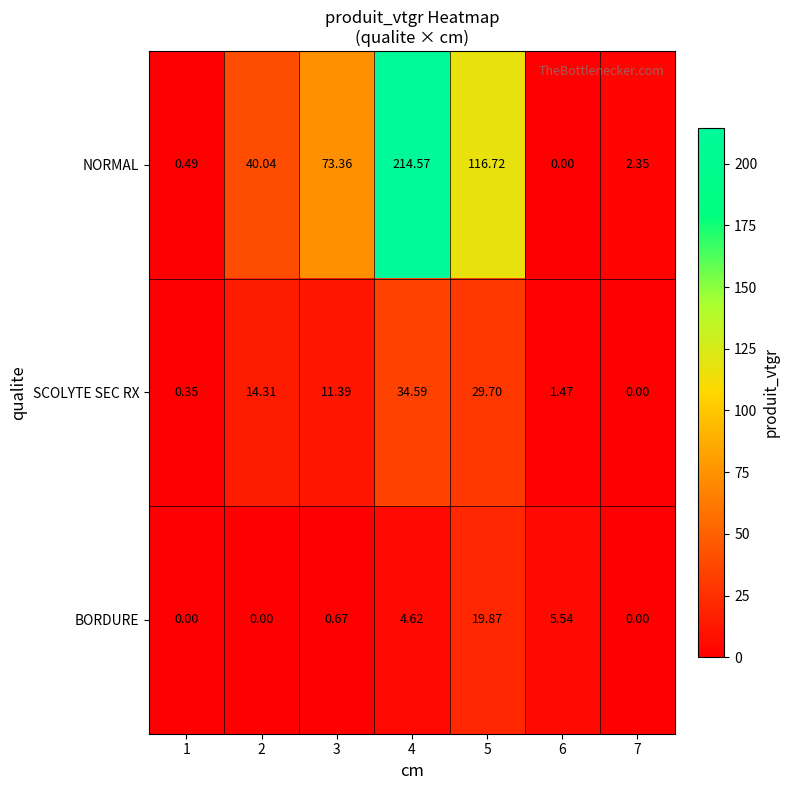

Rank the series by their maximum value, from highest to lowest.

NORMAL, SCOLYTE SEC RX, BORDURE